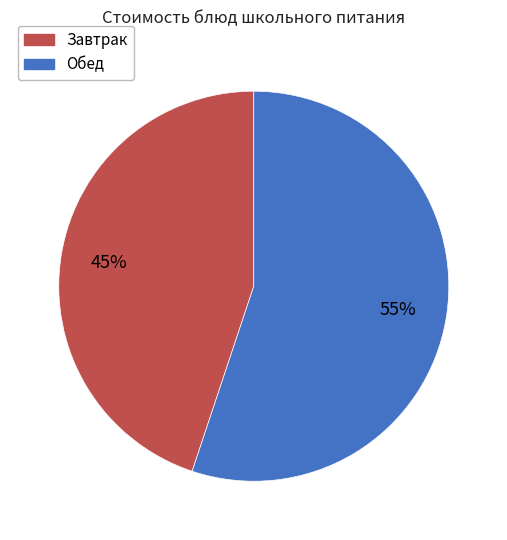

Does any single category account for the majority?

Yes